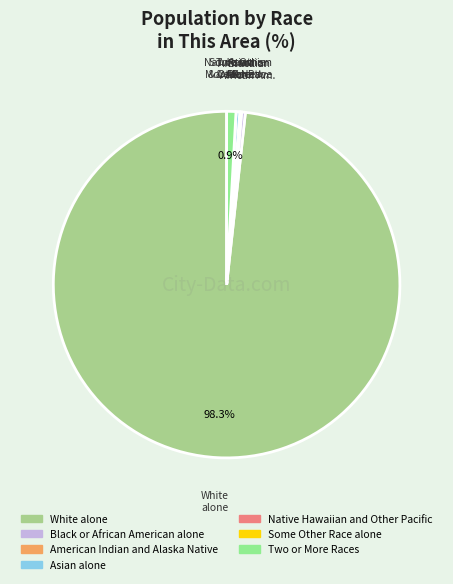

How many slices are in this pie chart?

7